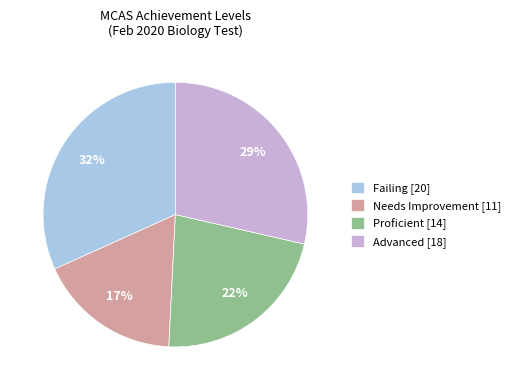

What is the largest slice in the pie chart?

Failing